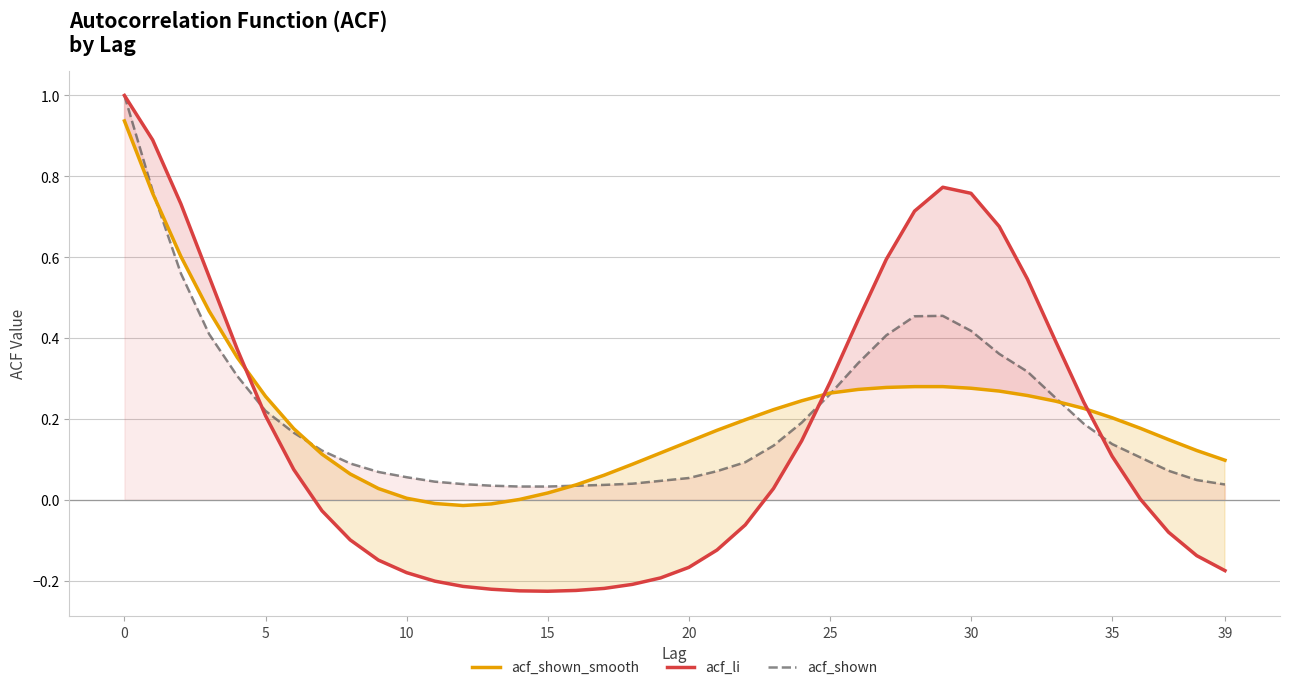

At how many categories does at least one series exceed 0?

40